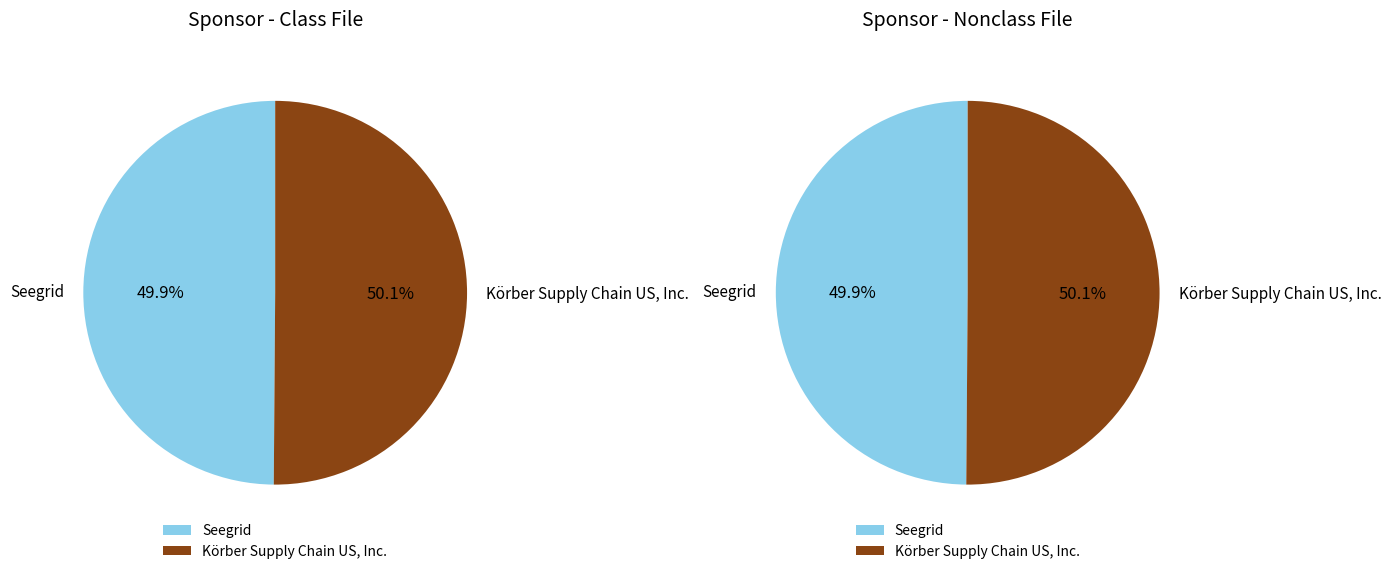

What is the largest slice in the pie chart?

Körber Supply Chain US, Inc.